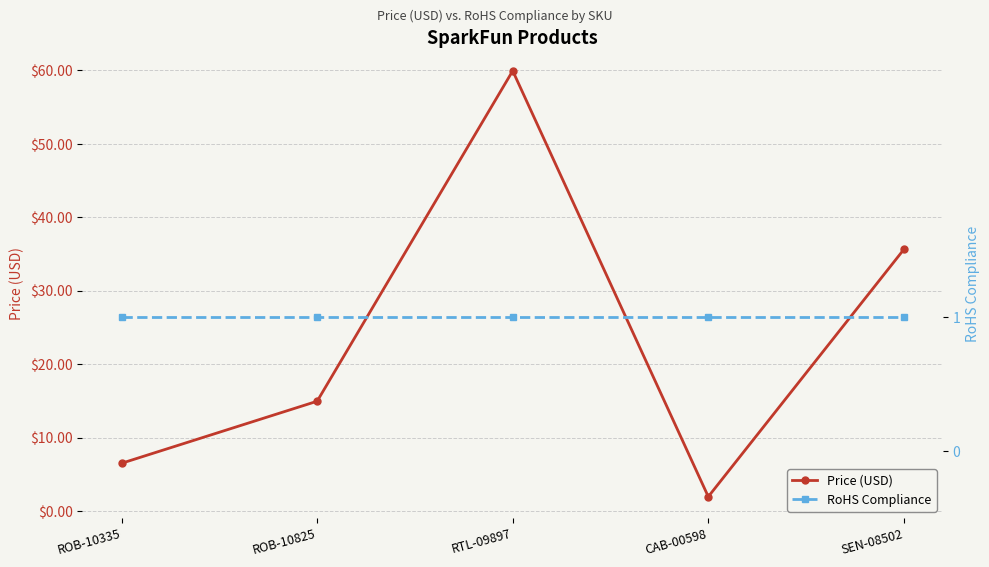

Reading left to right, transcribe all the data shown in this chart.

Price (USD): 6.5	14.9	60.0	1.9	35.6
RoHS Compliance: 1.0	1.0	1.0	1.0	1.0